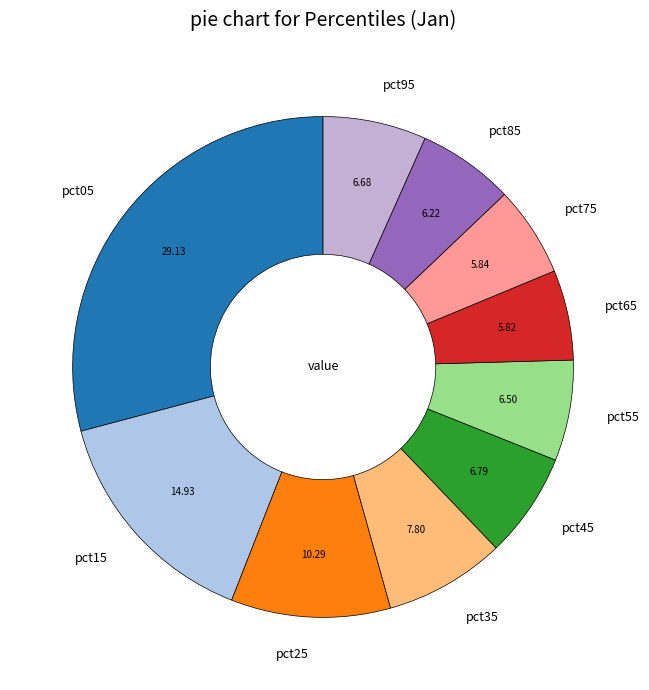

Combined, do pct55 and pct75 account for over 50%?

No